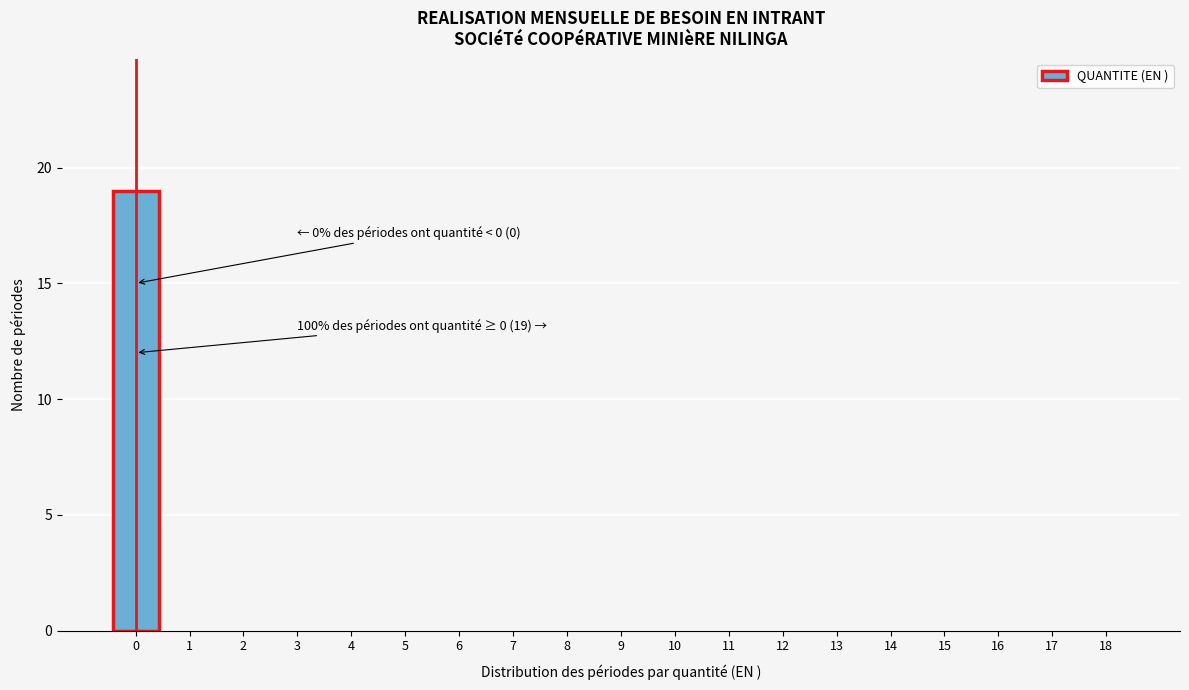

Reading right to left, list all the values displayed in this chart.

18=0	17=0	16=0	15=0	14=0	13=0	12=0	11=0	10=0	9=0	8=0	7=0	6=0	5=0	4=0	3=0	2=0	1=0	0=19